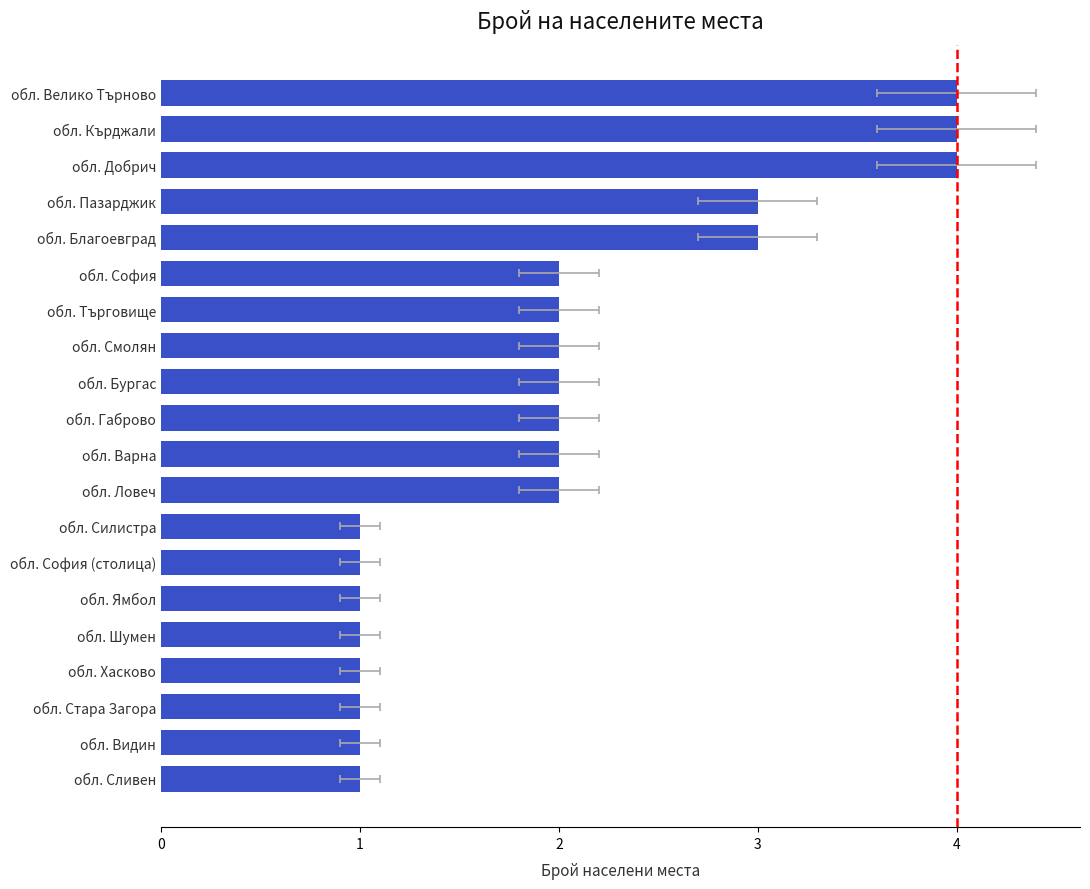

What is the smallest value displayed?

1